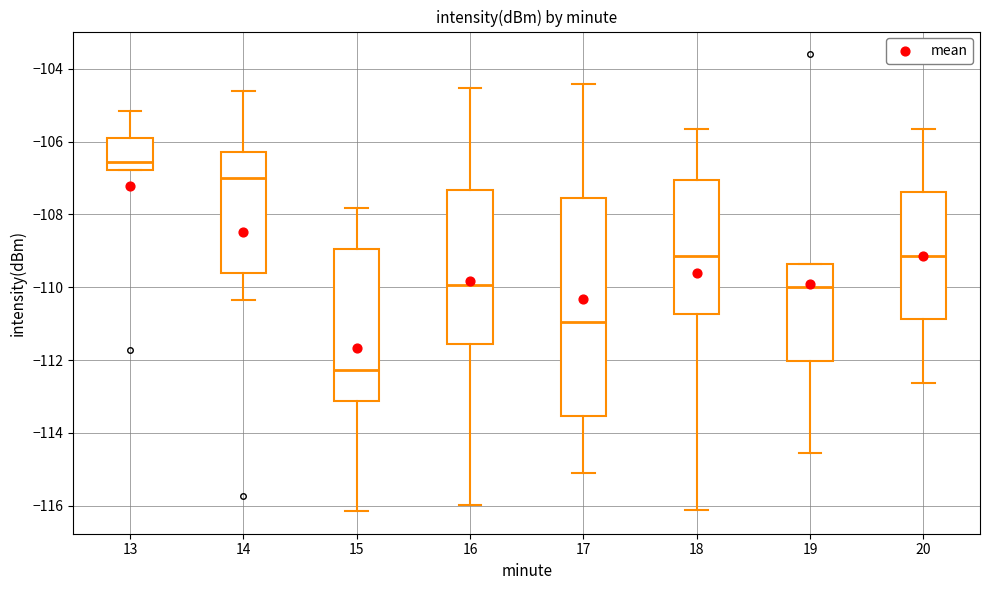

Where does the median line of the box at x = 14 sit on the y-axis? The values are not printed on the chart, so give them approximately, as read against the axis.

-107.0